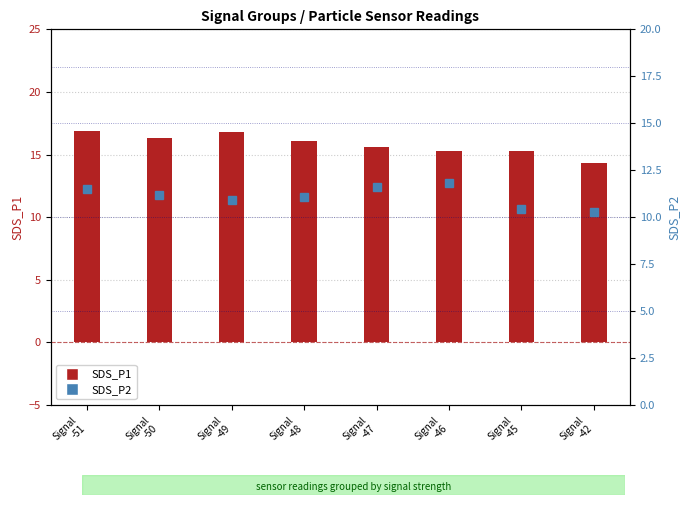

Between Signal
-45 and Signal
-42, which series saw the biggest shift?

SDS_P1